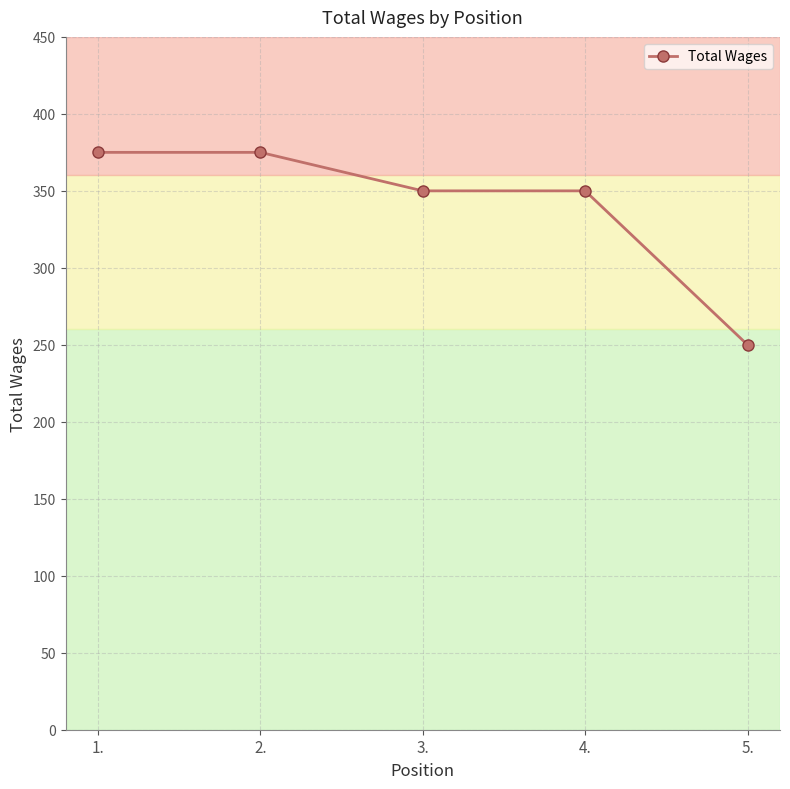

Does the chart have visible grid lines?

Yes